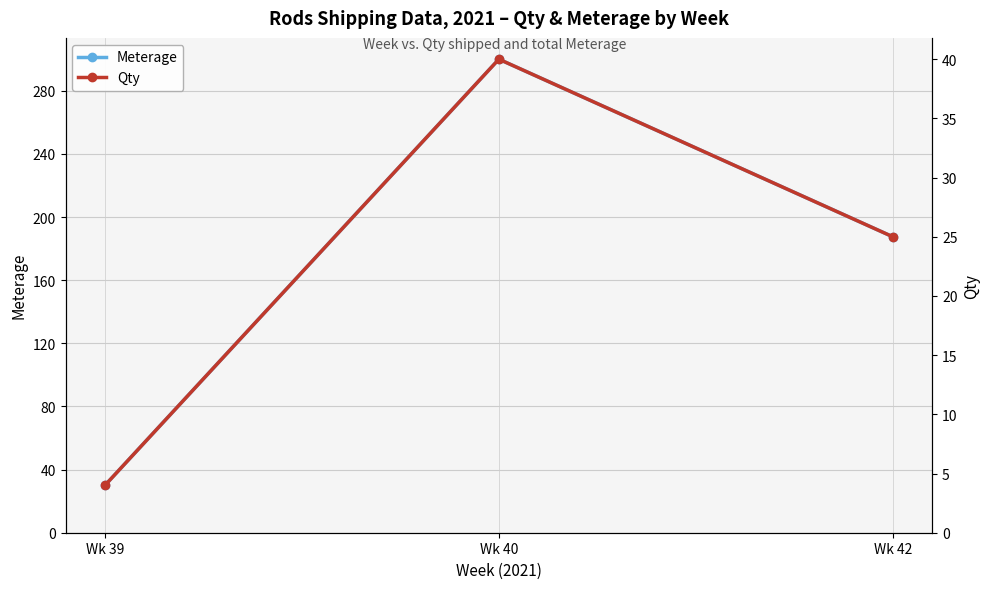

What is the minimum value for Qty?

4.0